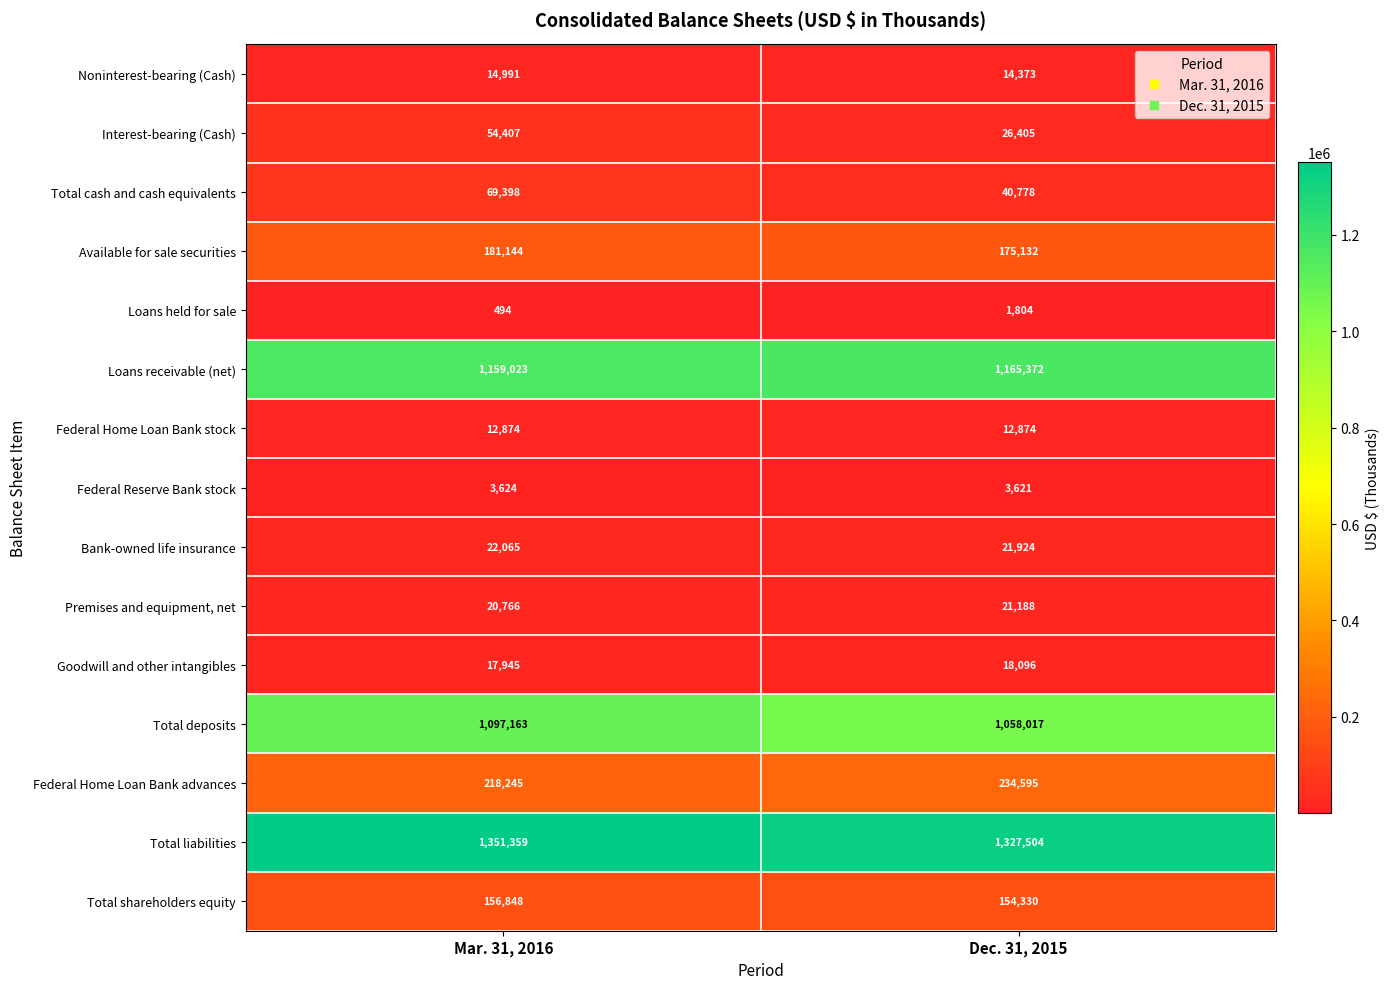

What is the smallest value displayed?

494